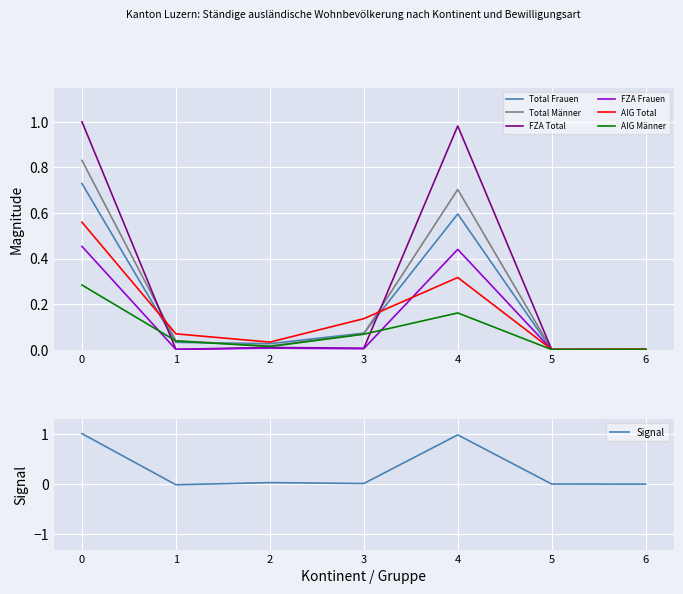

At how many categories does at least one series exceed 0?

7